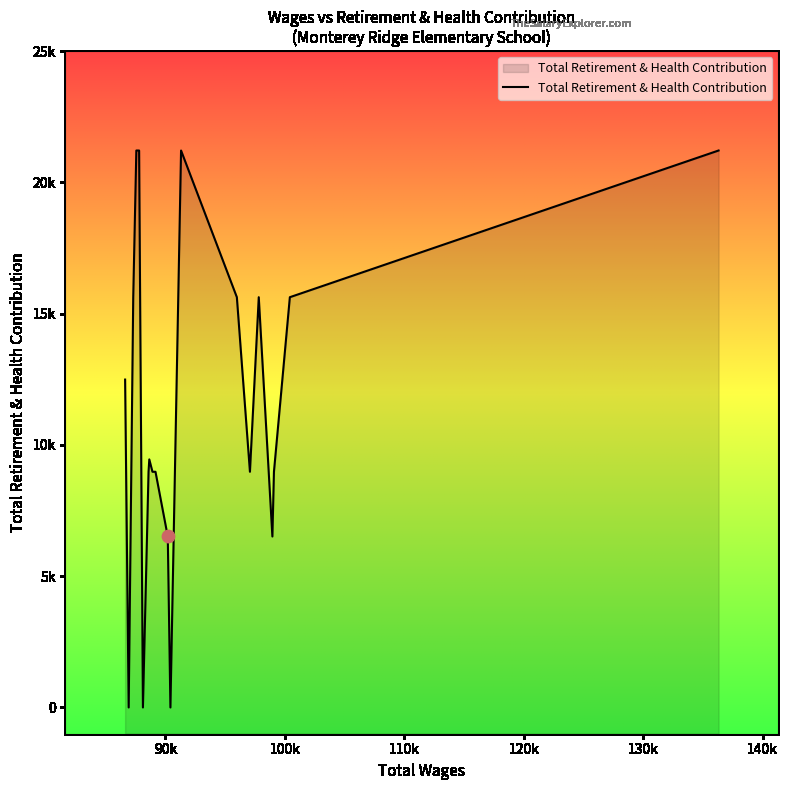

Between 100415.0 and 99083.37, which is larger?

100415.0